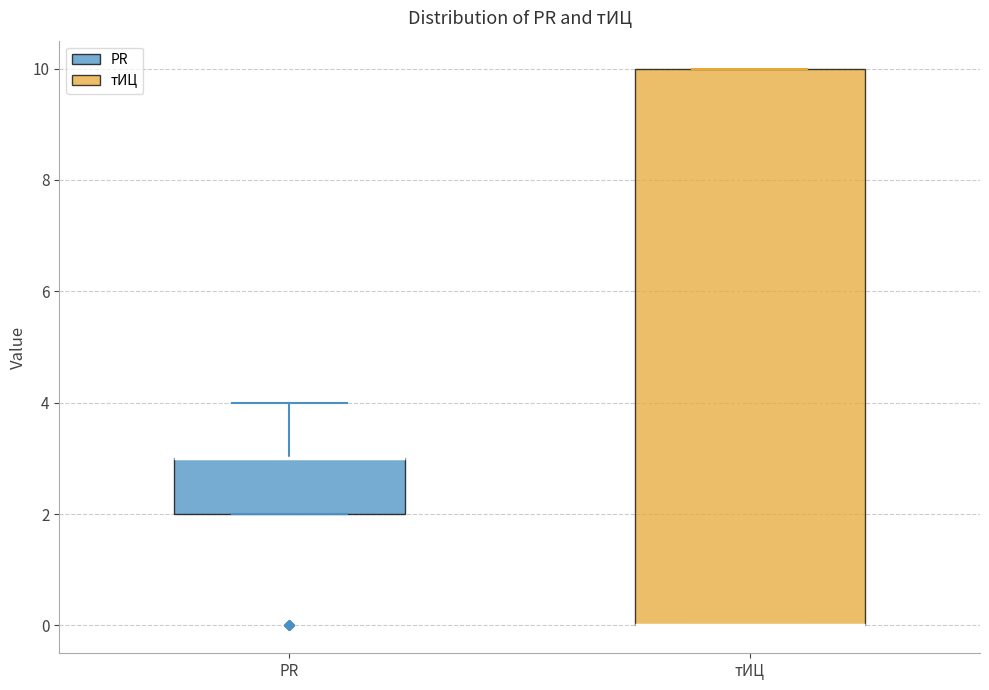

Reading left to right, transcribe this box plot: for each box, give where its median line is, the range the box spans, and where its two whiskers end, as read against the y-axis. The values are not printed on the chart, so give them approximately, as read against the axis.

PR: median 3 (drawn on the box's upper edge), box 2 to 3, whiskers 2 to 4
тИЦ: median 0 (drawn on the box's lower edge), box 0 to 10, whiskers 0 to 10